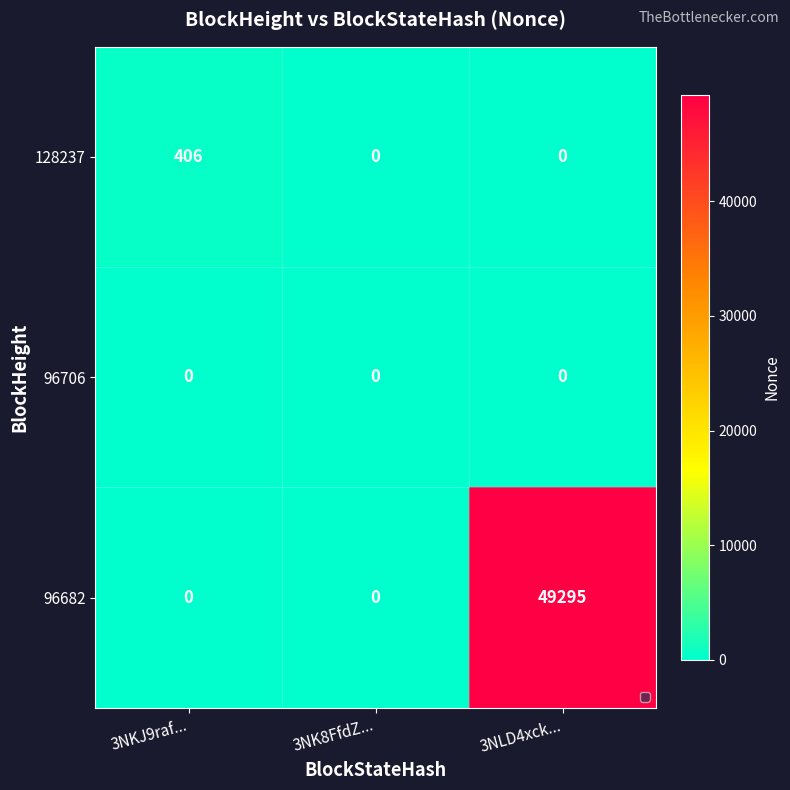

Between 3NKJ9raf... and 3NK8FfdZ..., which series saw the biggest shift?

128237